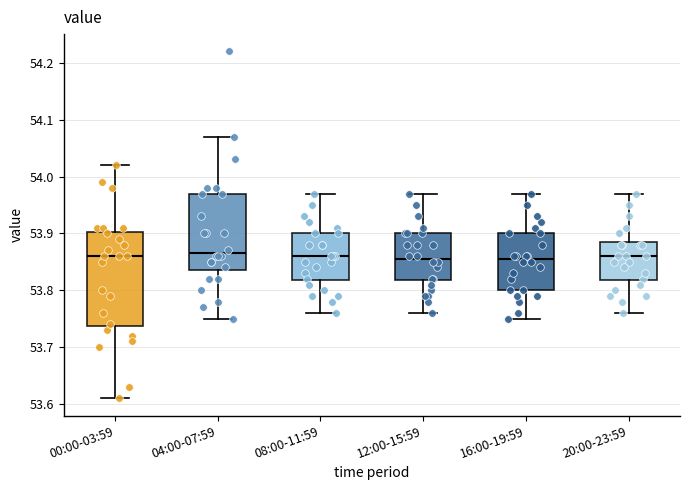

Which box is the tallest, from its lower edge to its upper edge?

00:00-03:59